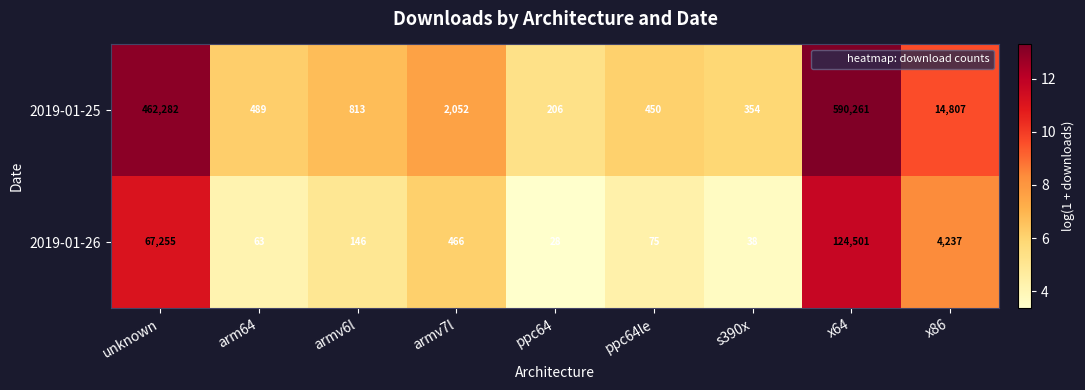

What is the difference between the second highest and second lowest values in the 2019-01-26 series?

67217